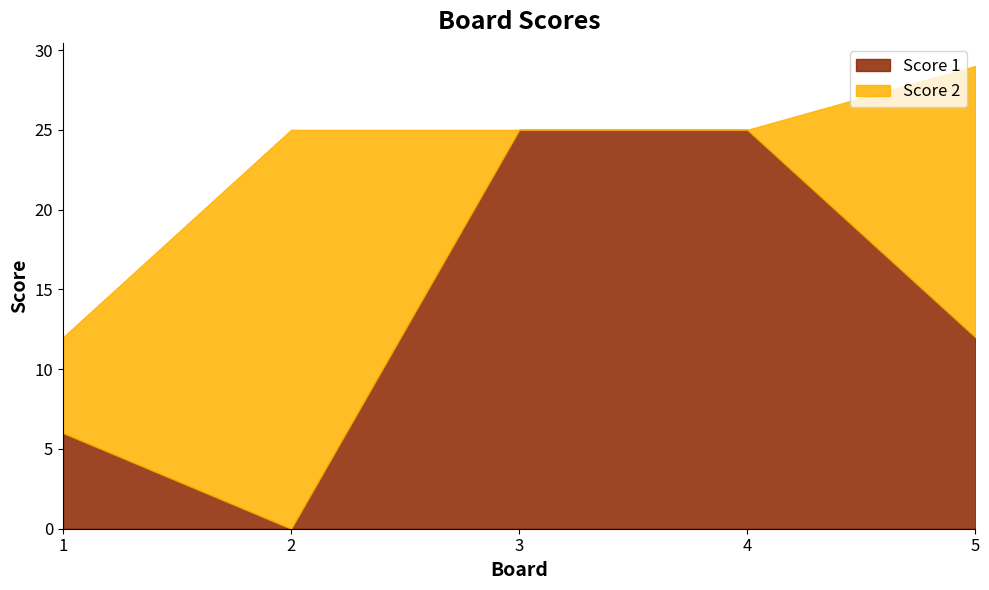

What are all the series names shown in the legend?

Score 1, Score 2